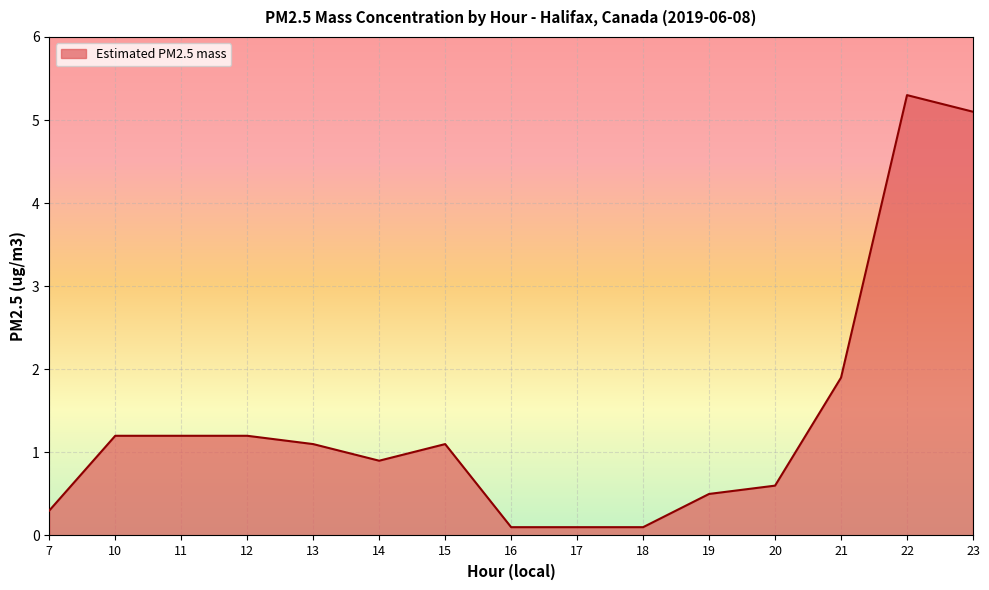

The value at 16 is 0.1. True or false?

True